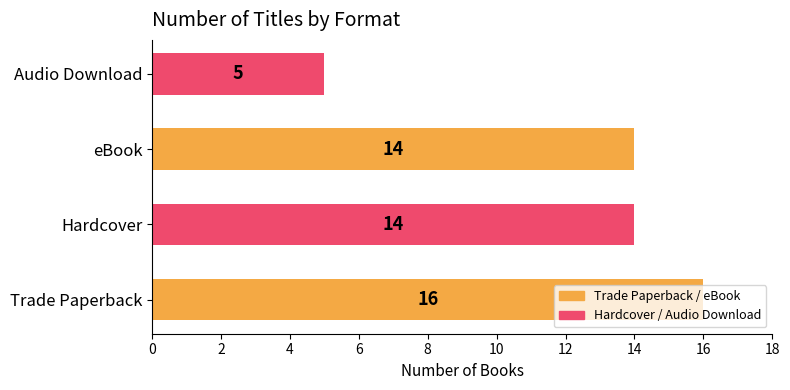

Which category has the highest value across all series?

Trade Paperback